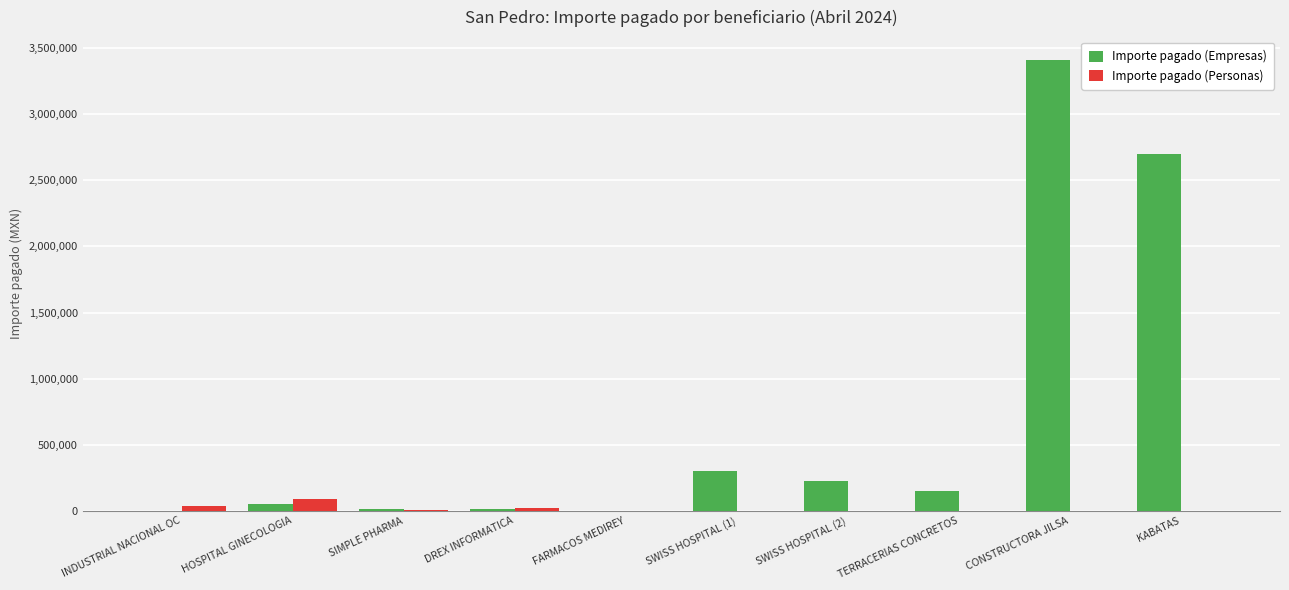

Which series has the largest total across all categories?

Importe pagado (Empresas)